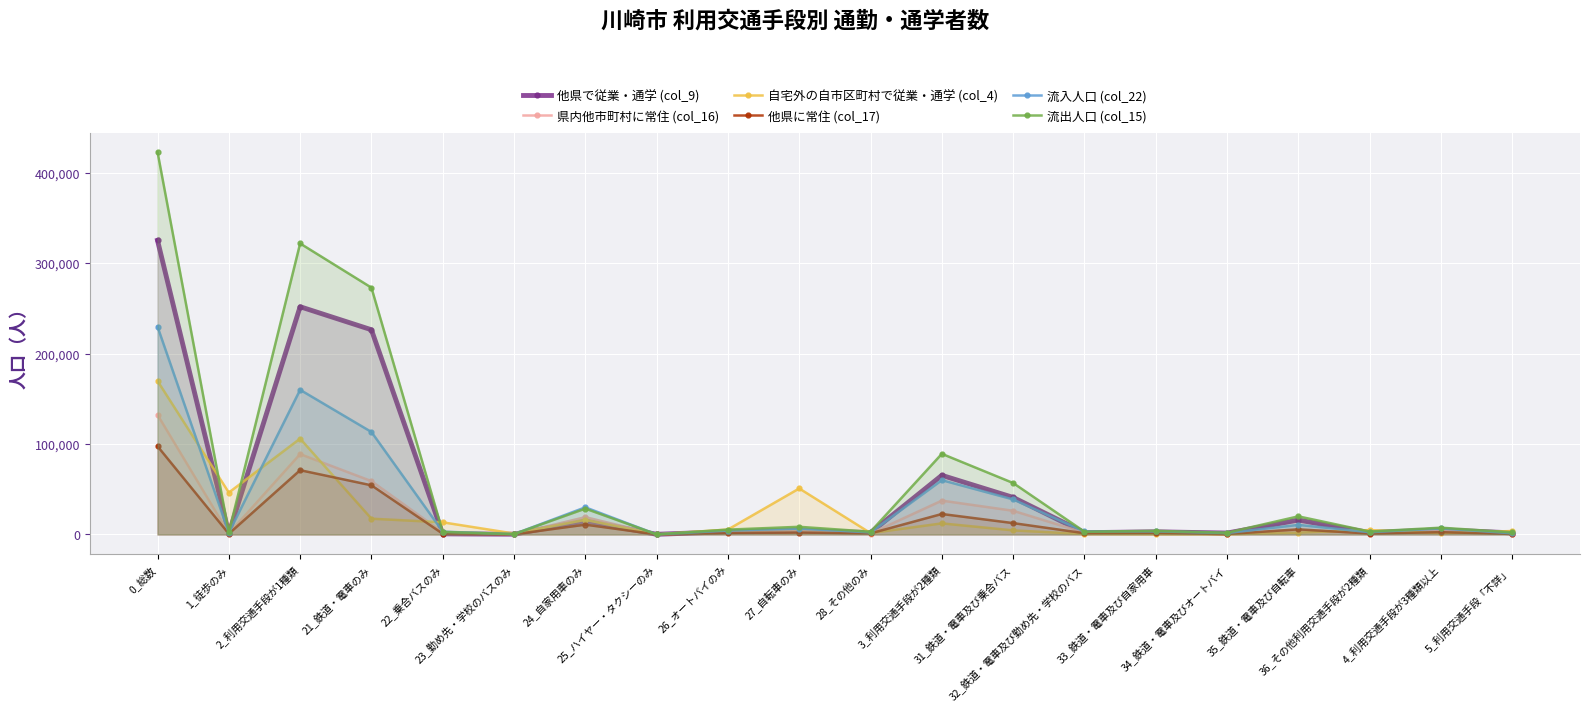

How many distinct data groups are displayed?

6